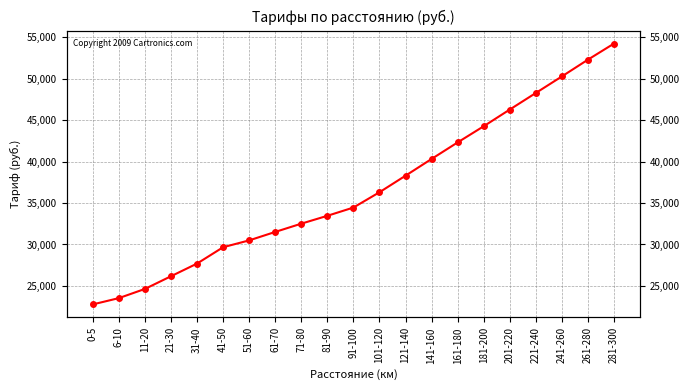

How many lines are shown in the chart?

1